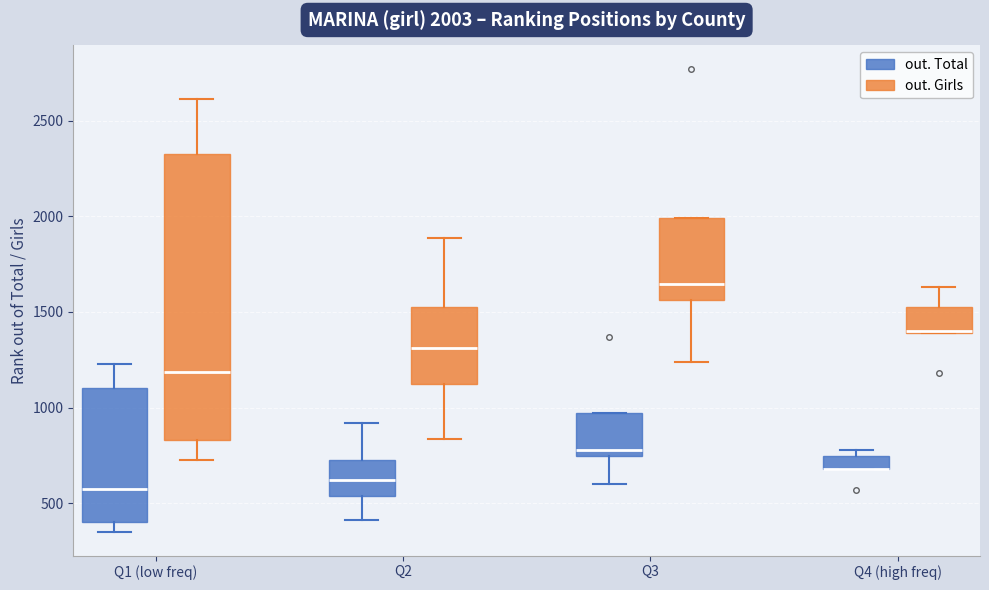

Comparing the boxes themselves (not the whiskers), which one is the tallest?

Q1 (low freq) (out. Girls)